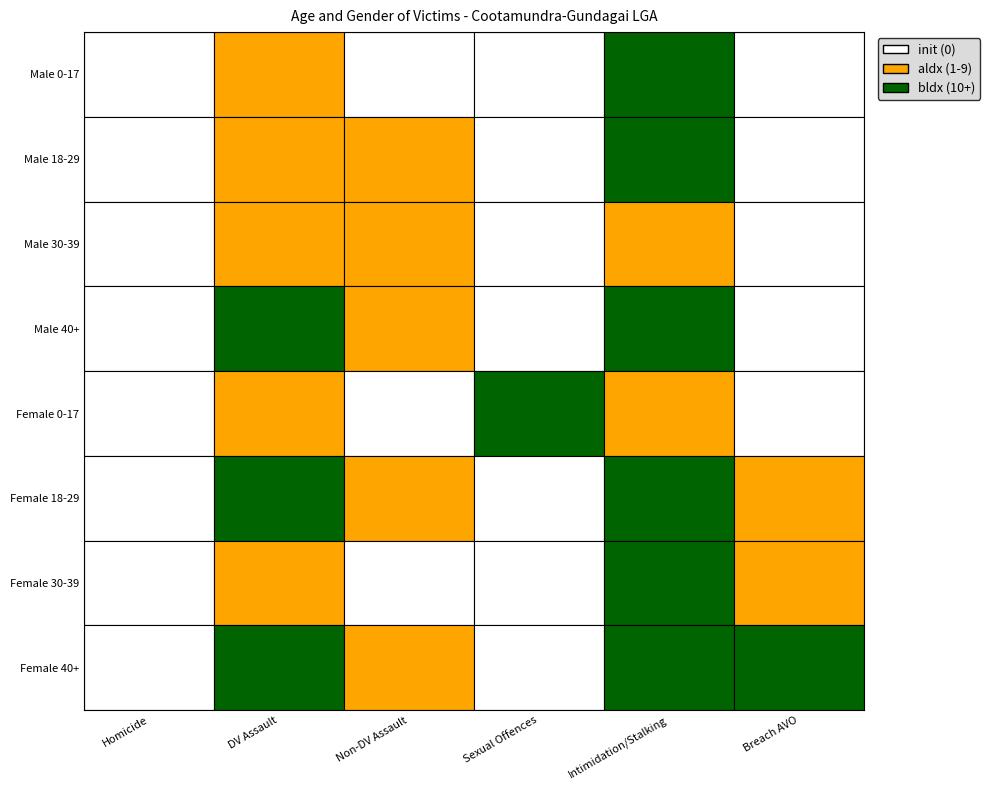

Which series has the largest total across all categories?

Female 18-29